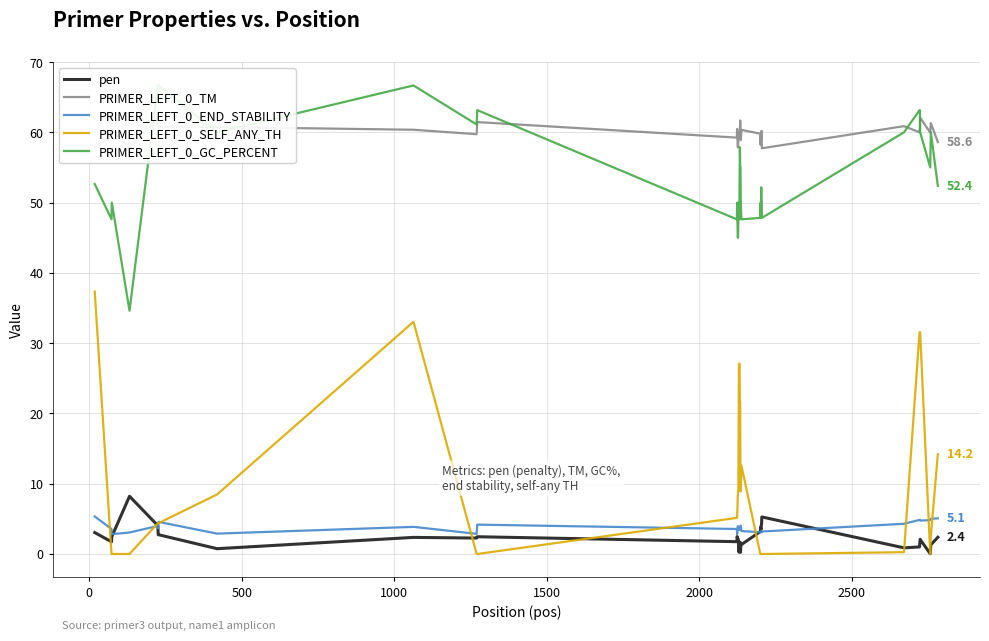

Count the number of data series in this chart.

5